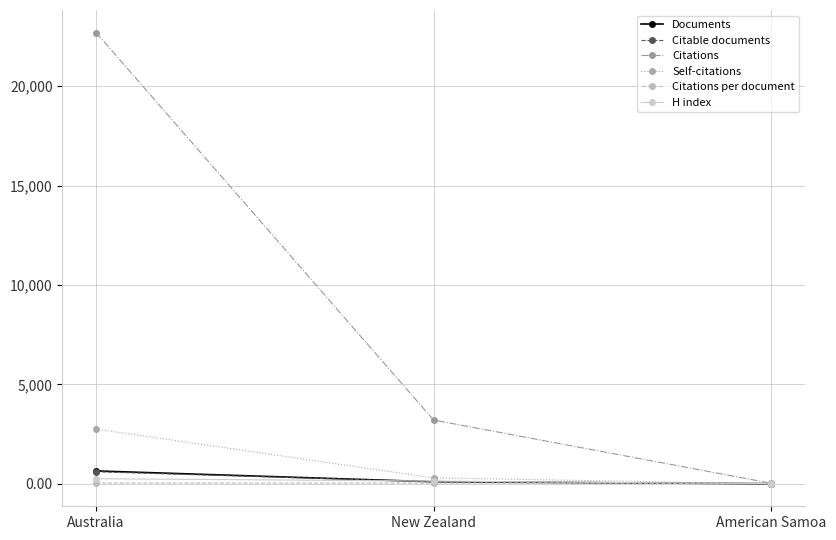

What is the value of the Citations point at the 1st from the left?

22704.0